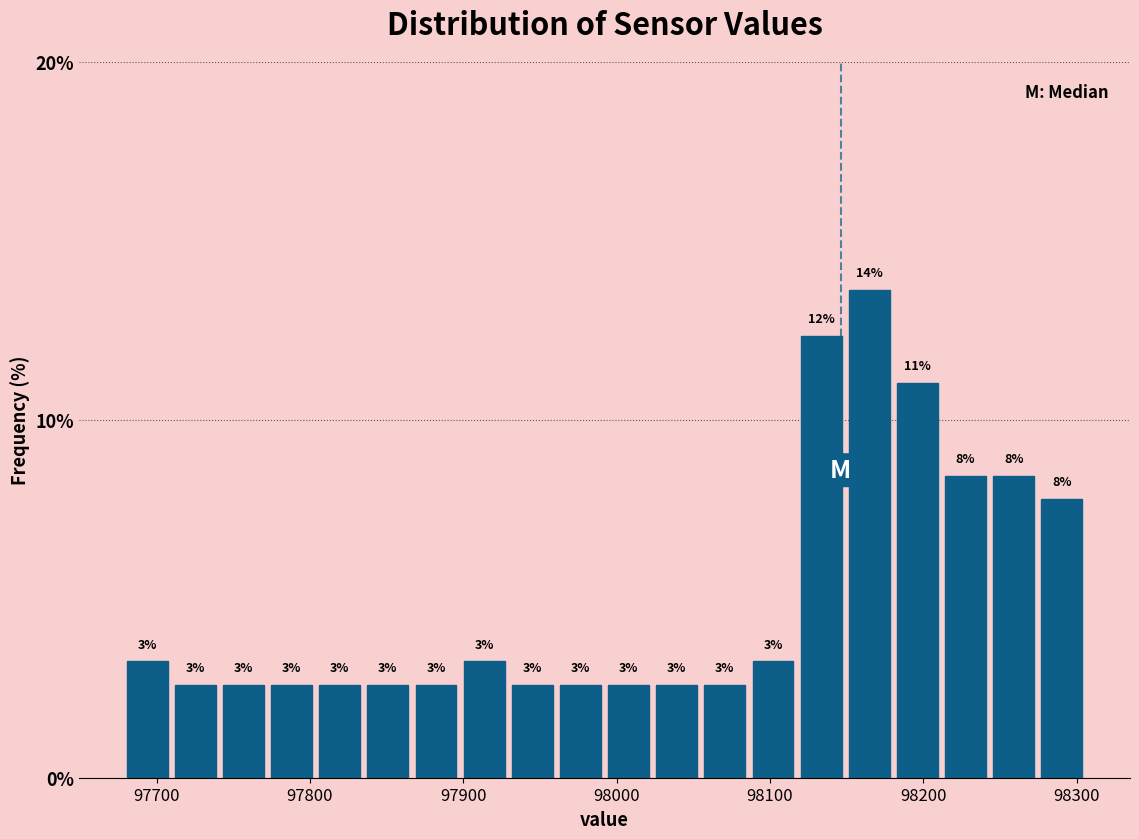

Around what value on the x-axis is the tallest bar? Give the approximate position of its centre, as read against the axis.

98160